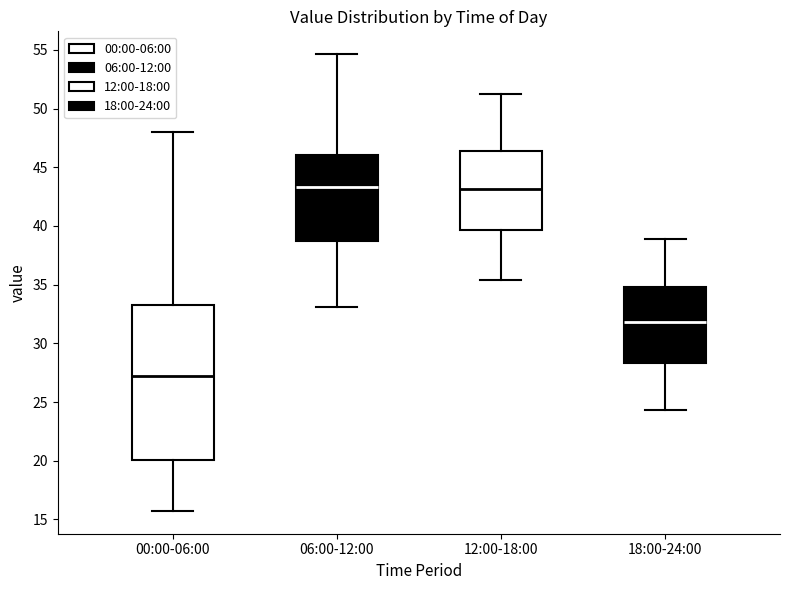

Reading left to right, transcribe this box plot: for each box, give where its median line is, the range the box spans, and where its two whiskers end, as read against the y-axis. The values are not printed on the chart, so give them approximately, as read against the axis.

00:00-06:00: median 27.5, box 20.0 to 33.5, whiskers 15.5 to 48.0
06:00-12:00: median 43.5, box 38.5 to 46.0, whiskers 33.0 to 54.5
12:00-18:00: median 43.0, box 39.5 to 46.5, whiskers 35.5 to 51.0
18:00-24:00: median 32.0, box 28.5 to 35.0, whiskers 24.5 to 39.0